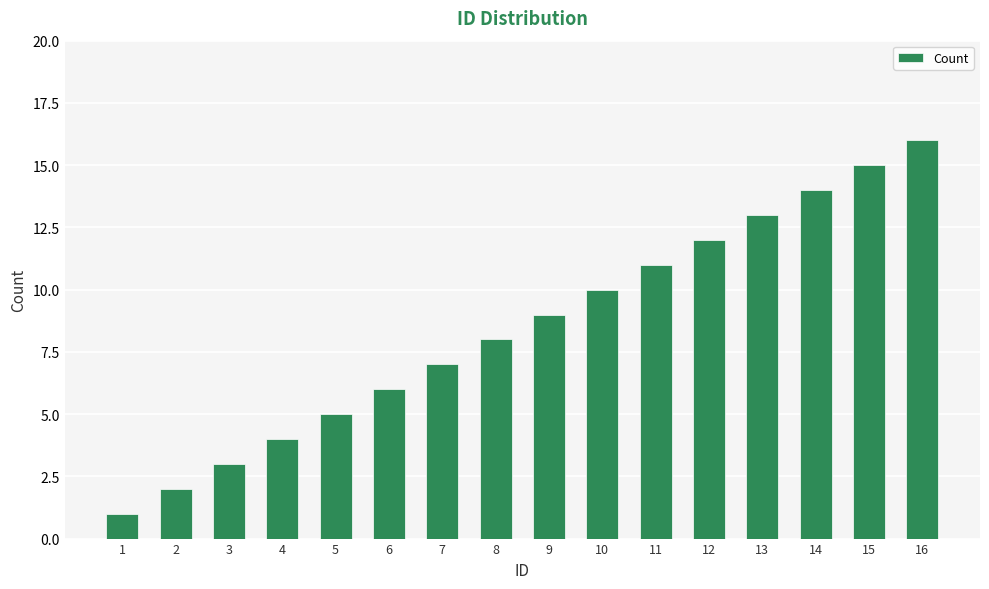

List the labels in order of value, smallest first.

1, 2, 3, 4, 5, 6, 7, 8, 9, 10, 11, 12, 13, 14, 15, 16